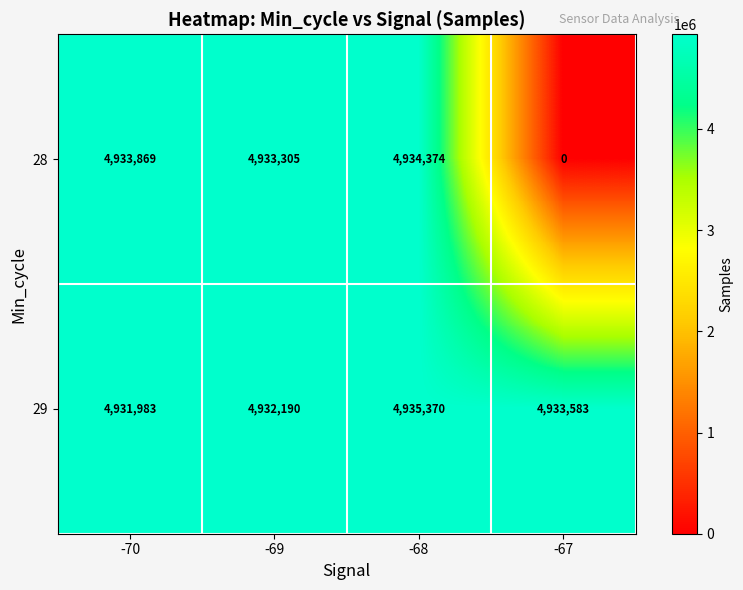

What is the highest value of the 28 series?

4934374